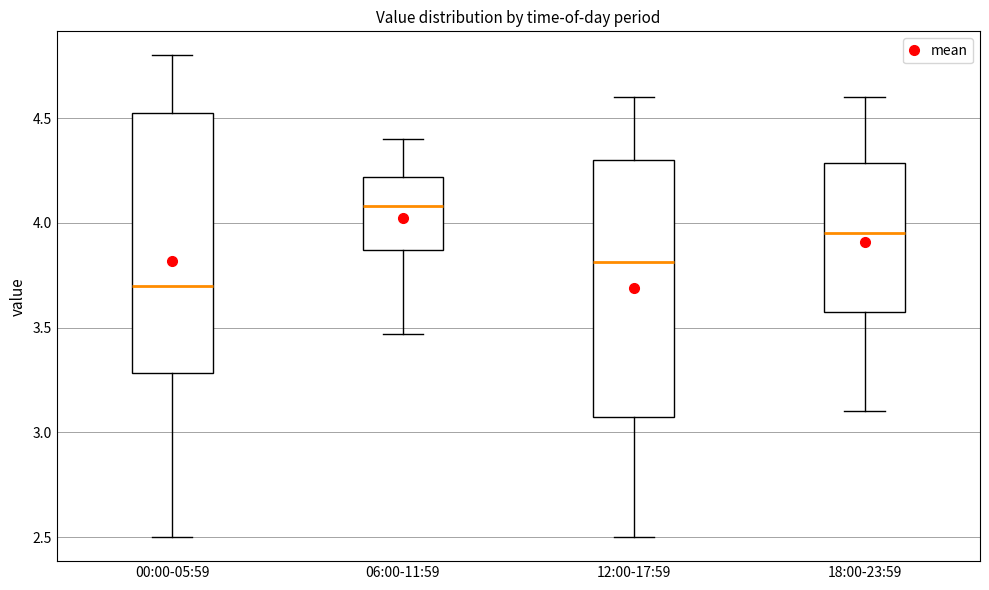

Reading left to right, transcribe this box plot: for each box, give where its median line is, the range the box spans, and where its two whiskers end, as read against the y-axis. The values are not printed on the chart, so give them approximately, as read against the axis.

00:00-05:59: median 3.70, box 3.30 to 4.55, whiskers 2.50 to 4.80
06:00-11:59: median 4.10, box 3.85 to 4.20, whiskers 3.45 to 4.40
12:00-17:59: median 3.80, box 3.10 to 4.30, whiskers 2.50 to 4.60
18:00-23:59: median 3.95, box 3.60 to 4.30, whiskers 3.10 to 4.60